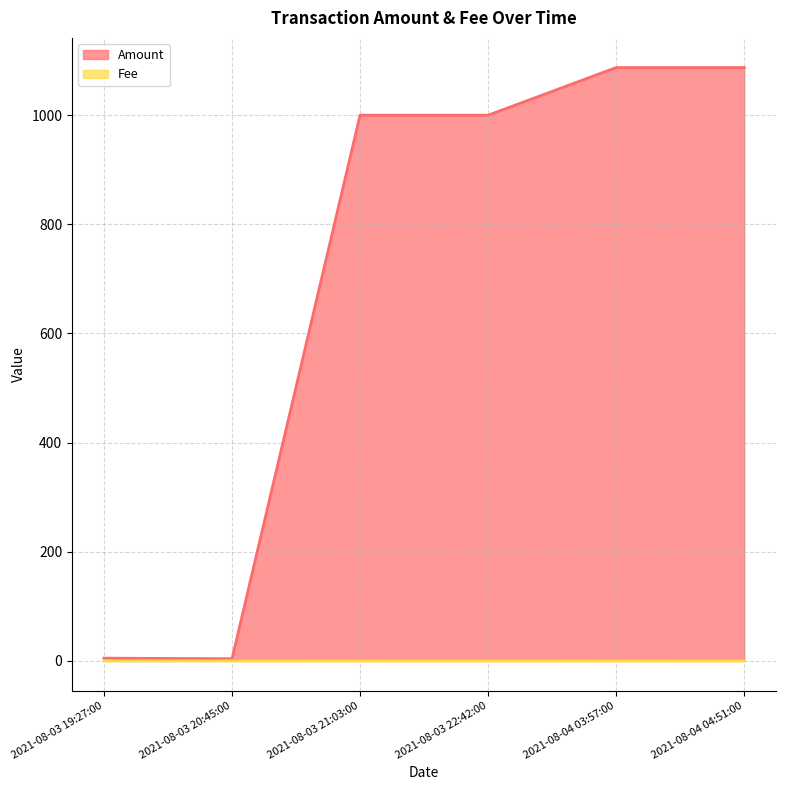

What is the label of the 6th point from the right?

2021-08-03 19:27:00